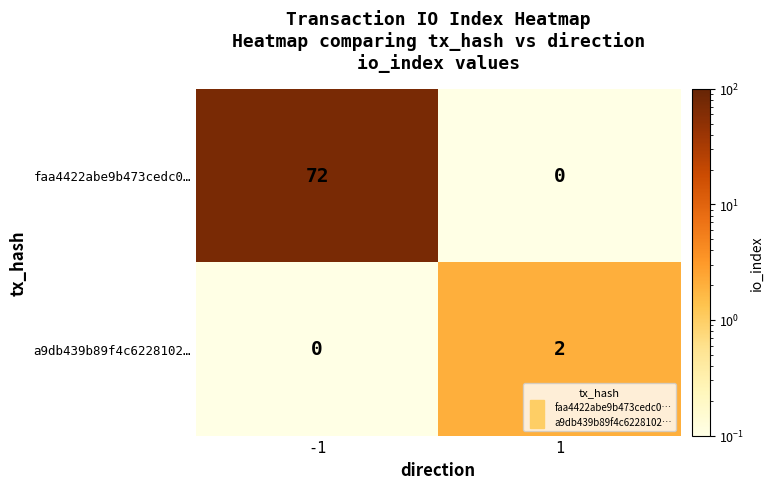

The faa4422abe9b473cedc0… series shows 0 at 1. True or false?

True